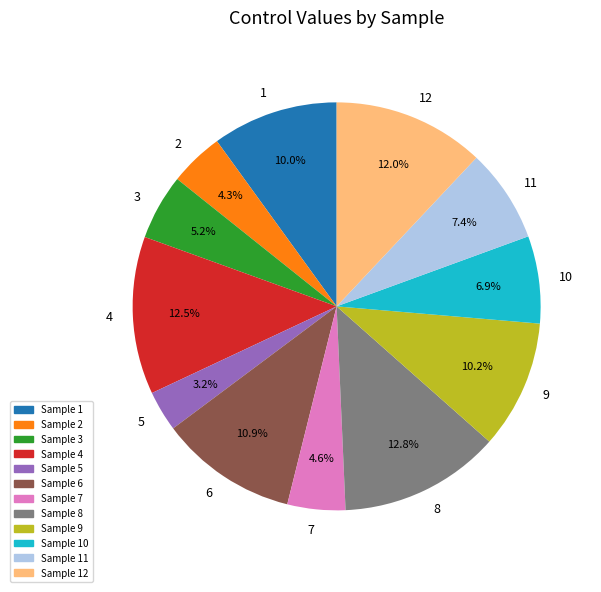

Which category has the smallest portion of the pie?

5